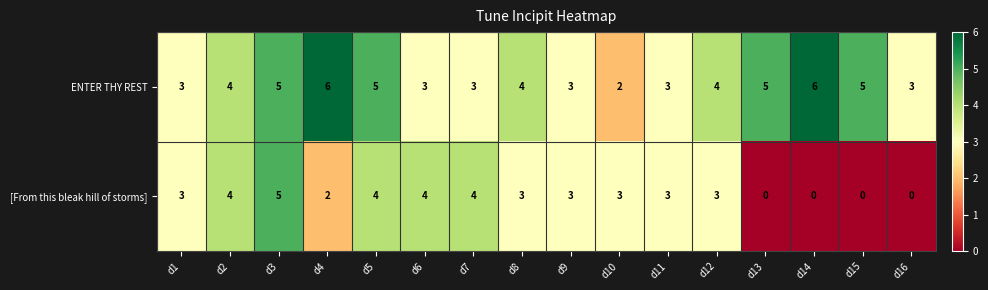

The value of ENTER THY REST at d1 is 3. True or false?

True